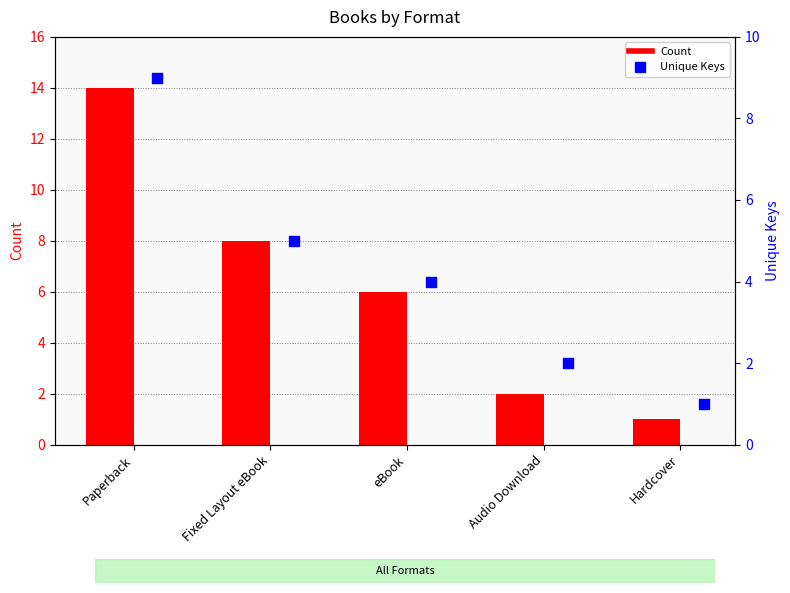

At which category is the sum across all series the highest?

Paperback